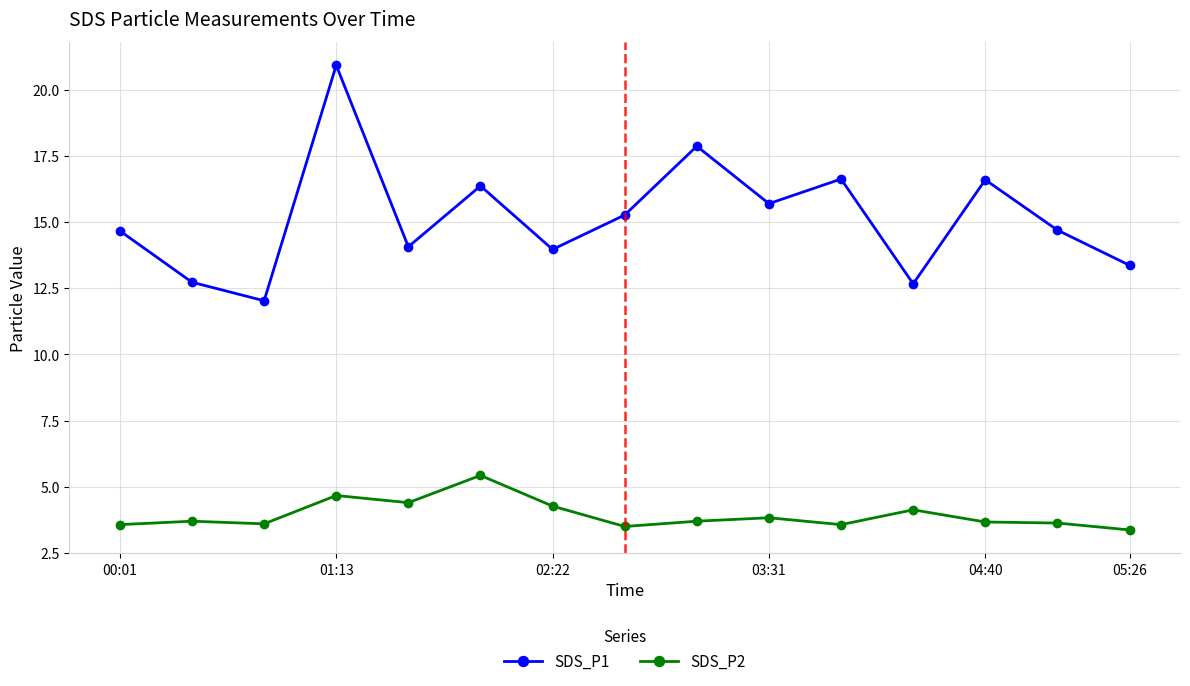

What is the sum of all SDS_P2 values?

59.0